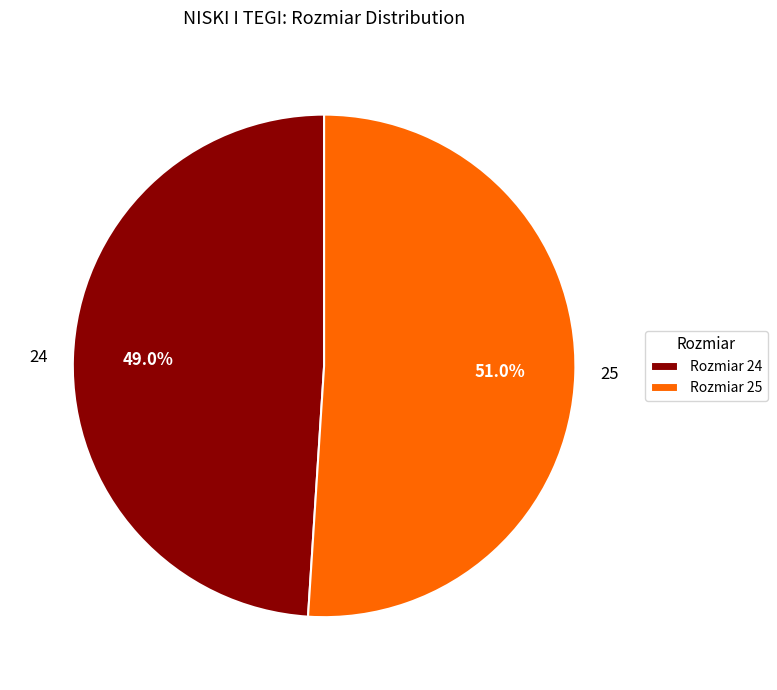

To the nearest percent, what portion does 24 represent?

49%